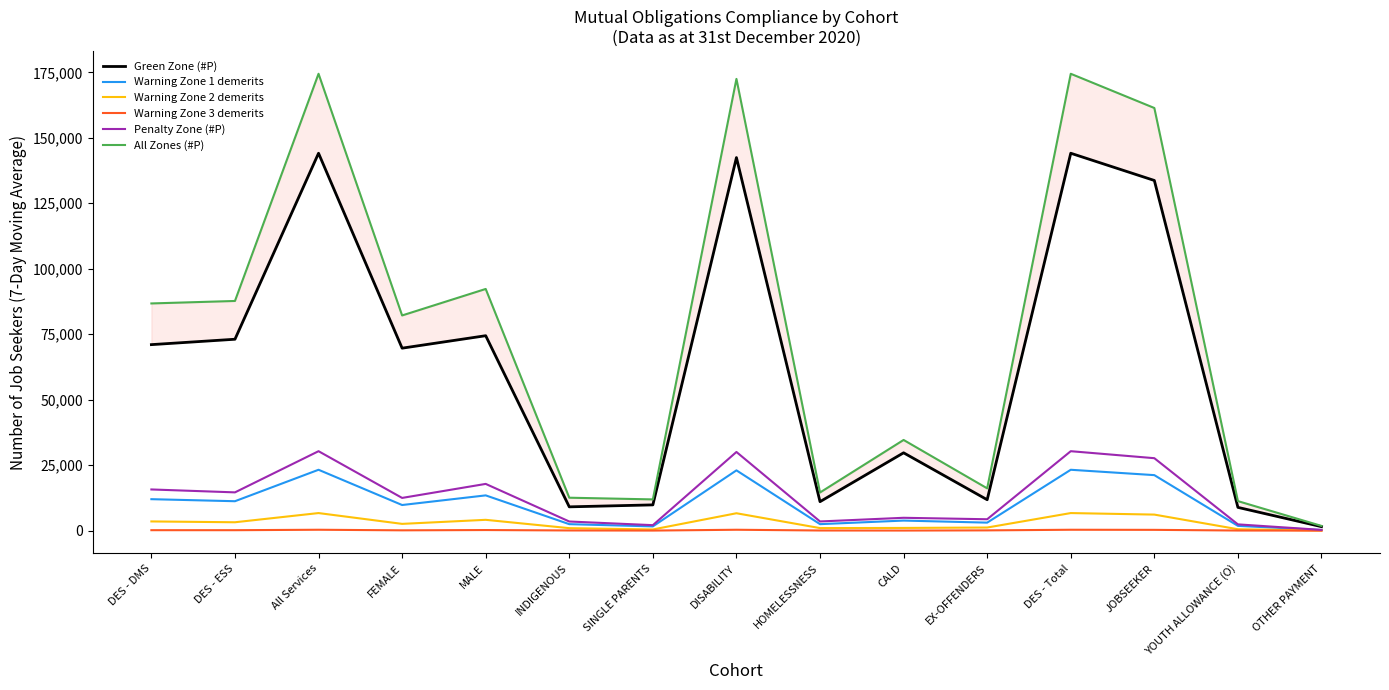

Which series has the largest range (max minus min)?

All Zones (#P)